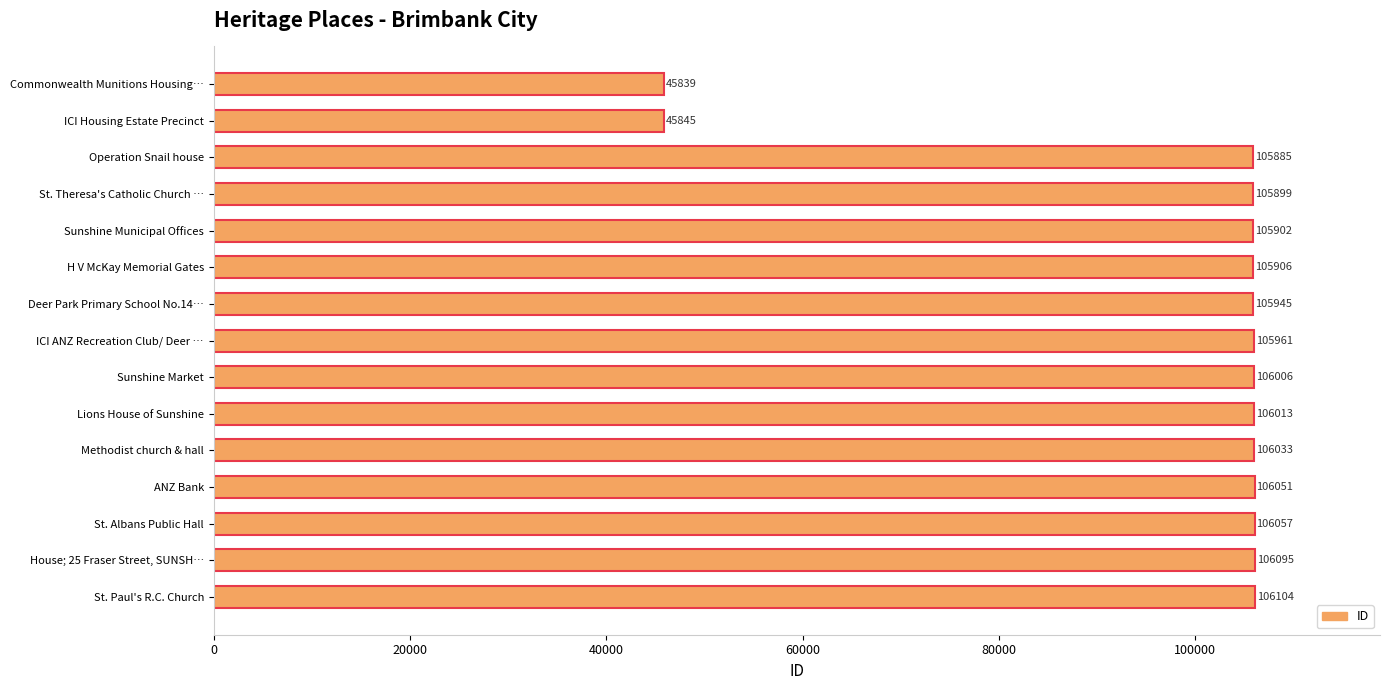

What is the difference between the maximum and minimum values?

60265